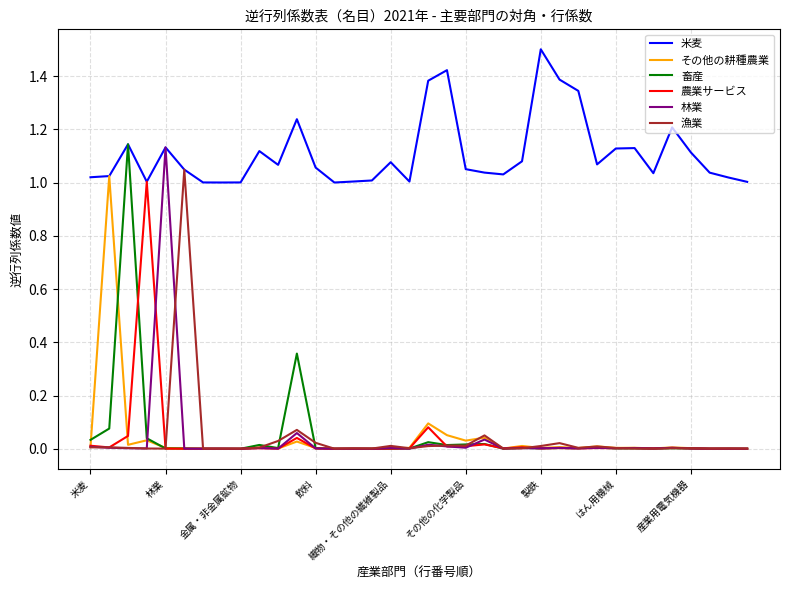

What are all the series names shown in the legend?

米麦, その他の耕種農業, 畜産, 農業サービス, 林業, 漁業